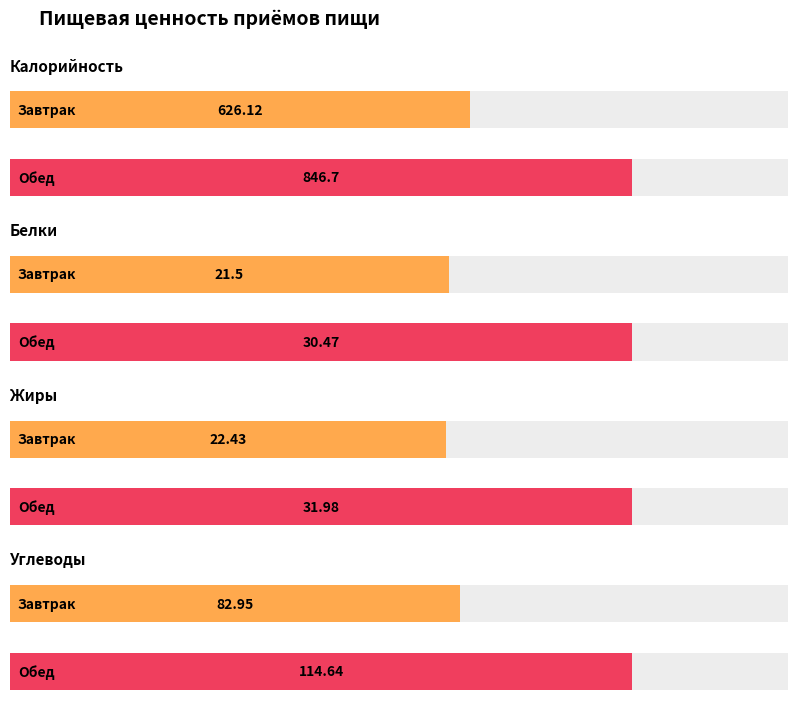

Reading right to left, extract all data points from this chart.

Калорийность: 846.7	626.1
Белки: 30.5	21.5
Жиры: 32.0	22.4
Углеводы: 114.6	83.0